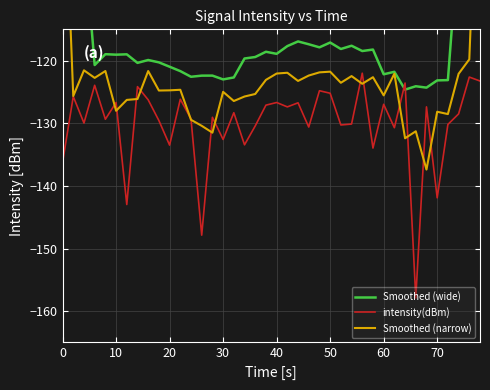

What is the sum of all Smoothed (wide) values?

-4584.3